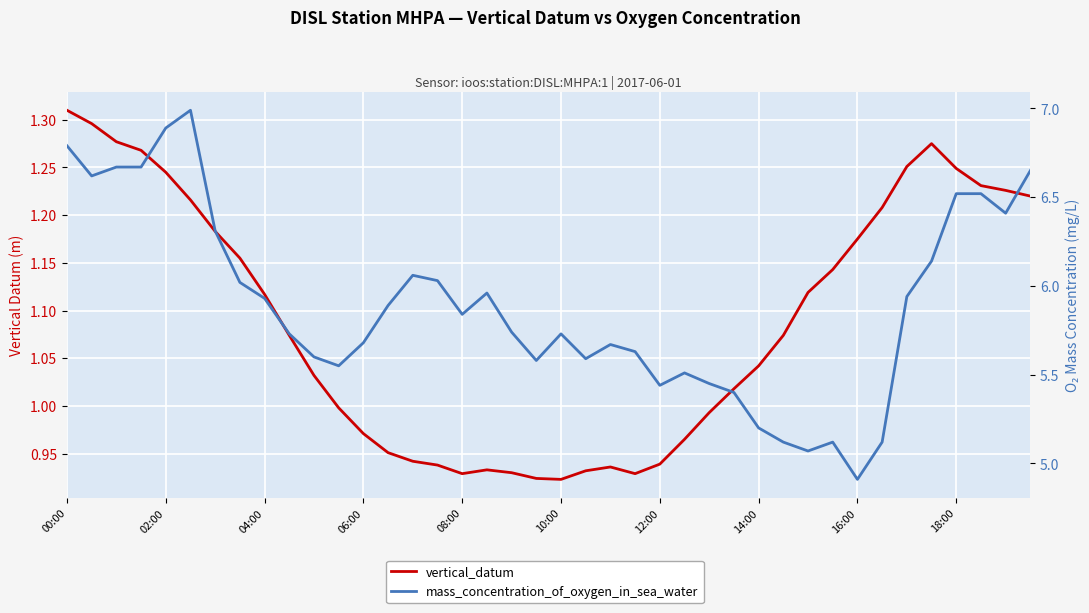

What is the highest value of the mass_concentration_of_oxygen_in_sea_water series?

7.0